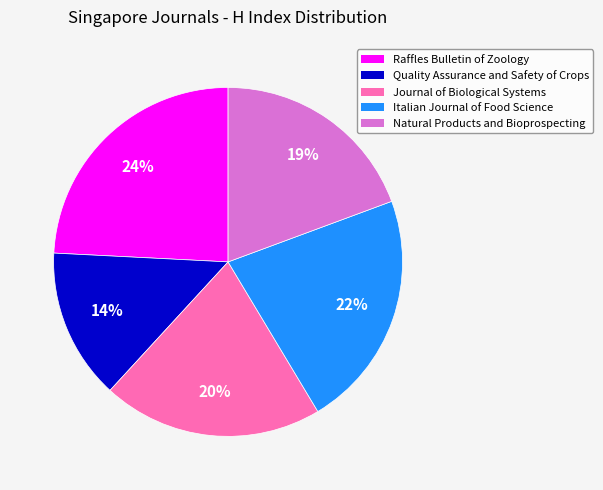

Rank the categories by value from lowest to highest.

Quality Assurance and Safety of Crops, Natural Products and Bioprospecting, Journal of Biological Systems, Italian Journal of Food Science, Raffles Bulletin of Zoology